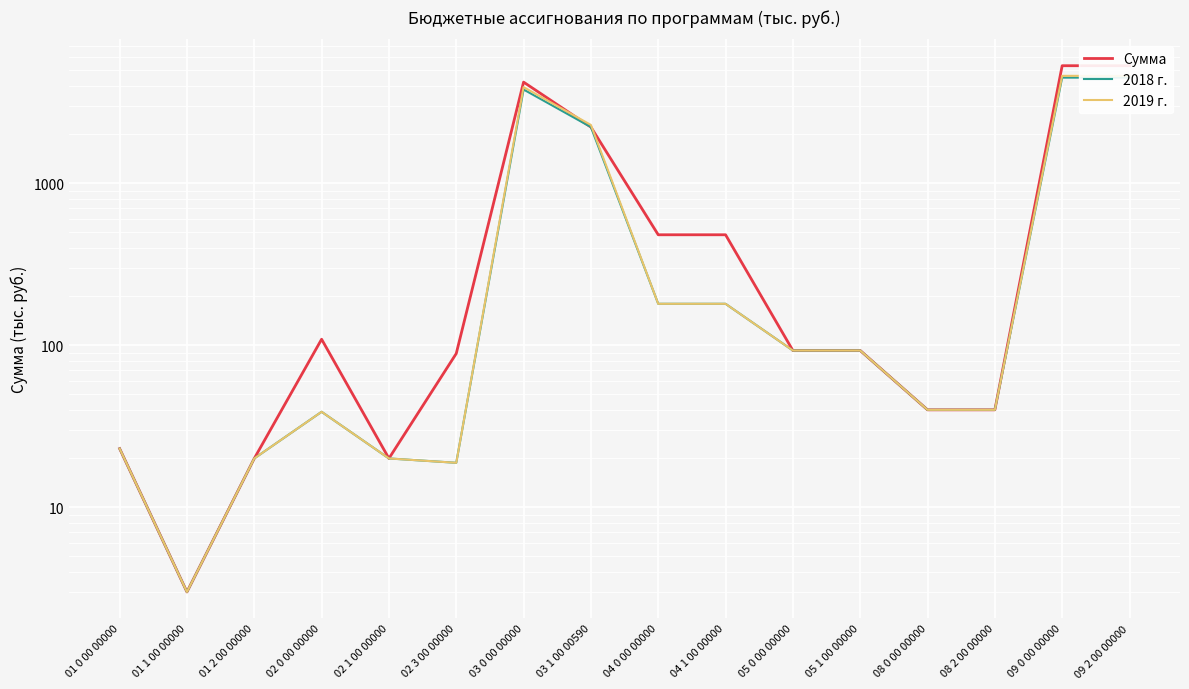

Which series has the largest range (max minus min)?

Сумма